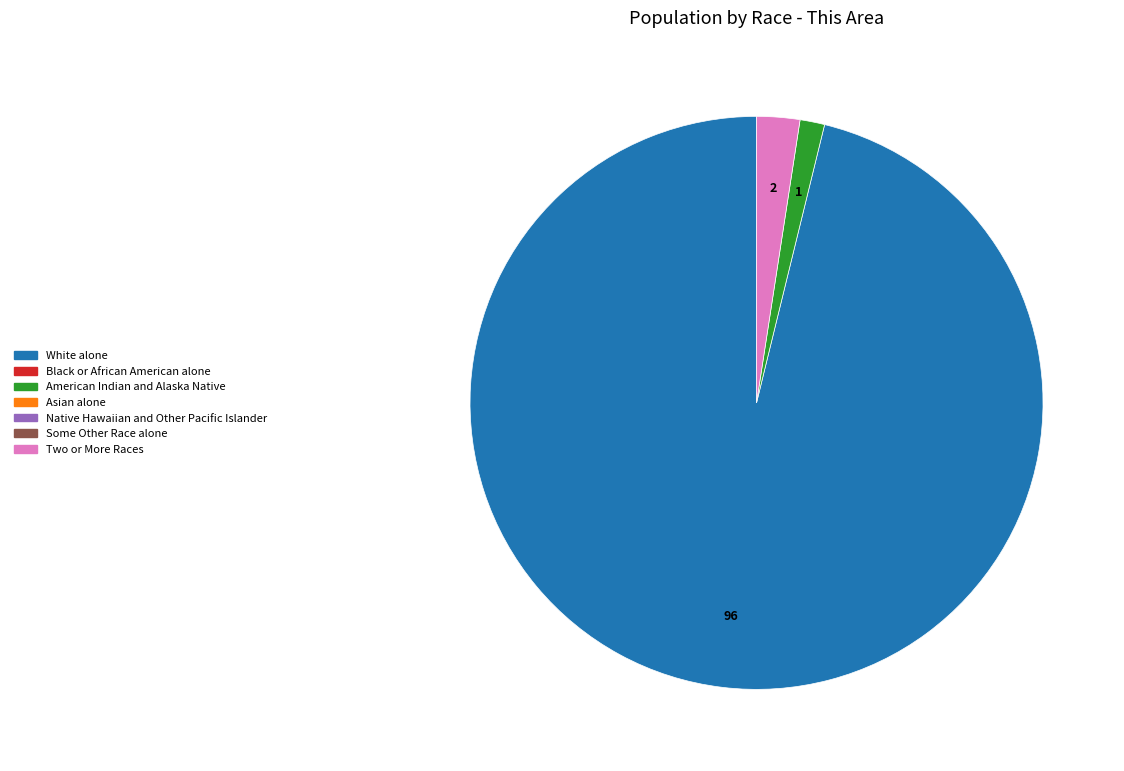

Is there any slice that represents more than half of the pie?

Yes